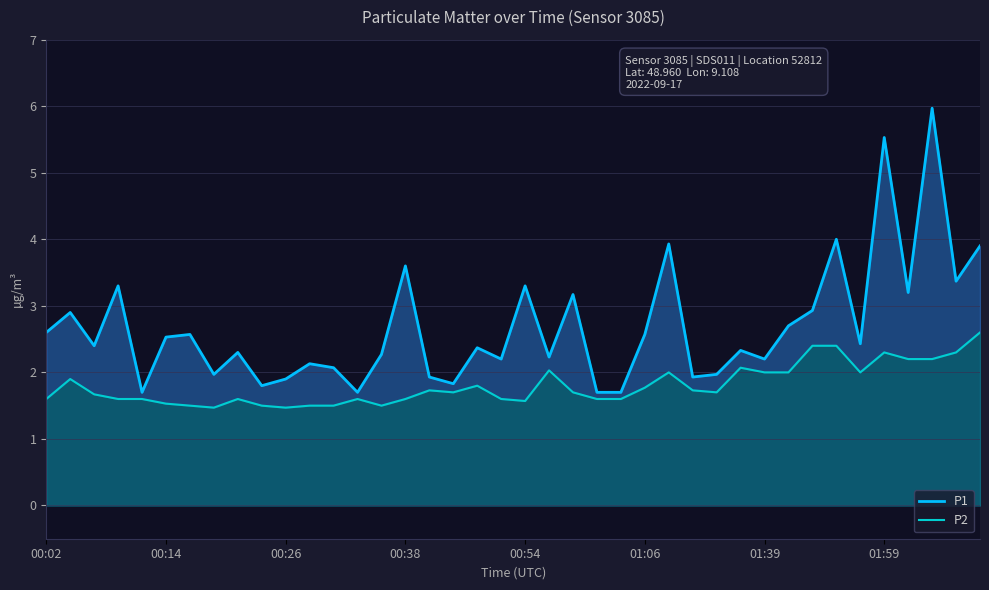

What position from the right is 13?

27